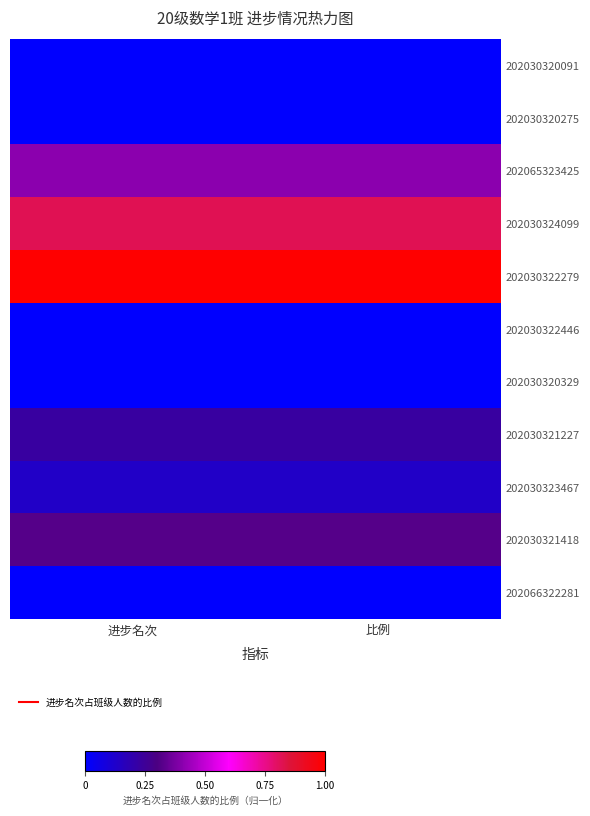

How many distinct data groups are displayed?

11